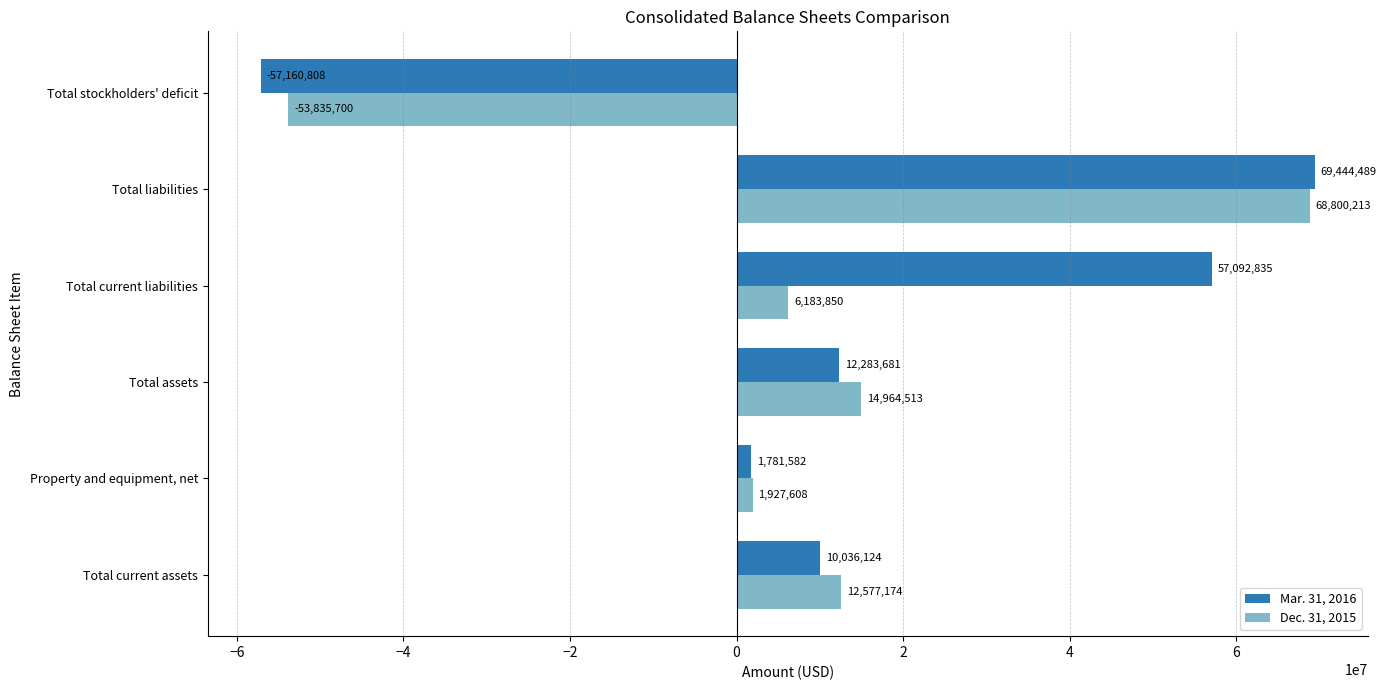

What is the spread (max minus min) of values at Total assets?

2680832